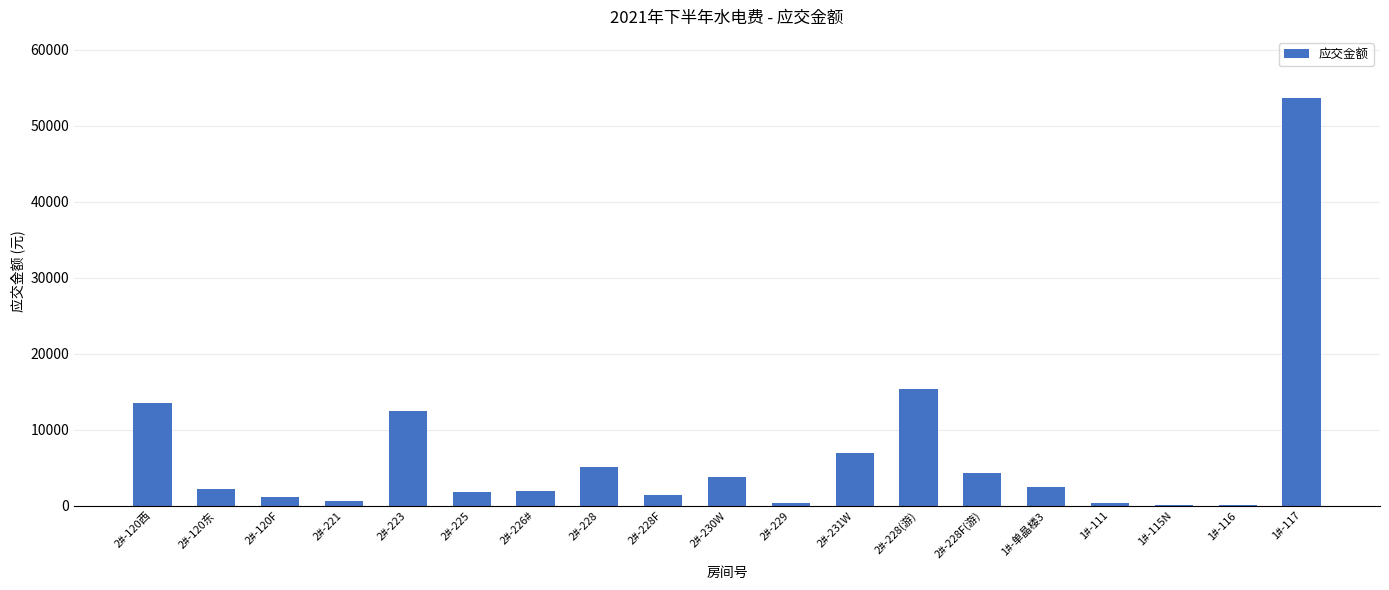

How many data points does each series have?

19